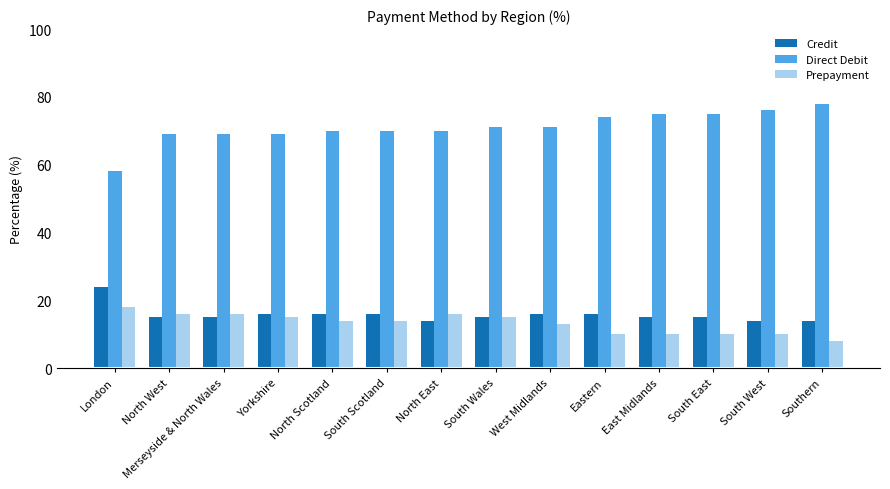

How many Credit values are between 15 and 16?

10